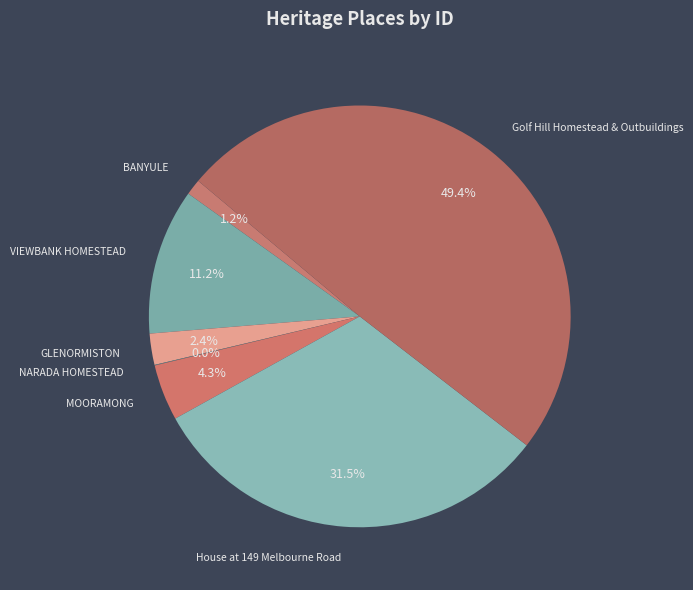

What is the largest slice in the pie chart?

Golf Hill Homestead & Outbuildings